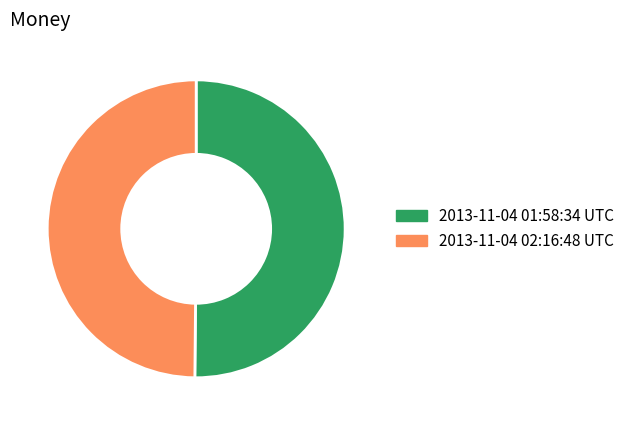

Is it true that 2013-11-04 02:16:48 UTC is 40% of the pie?

False